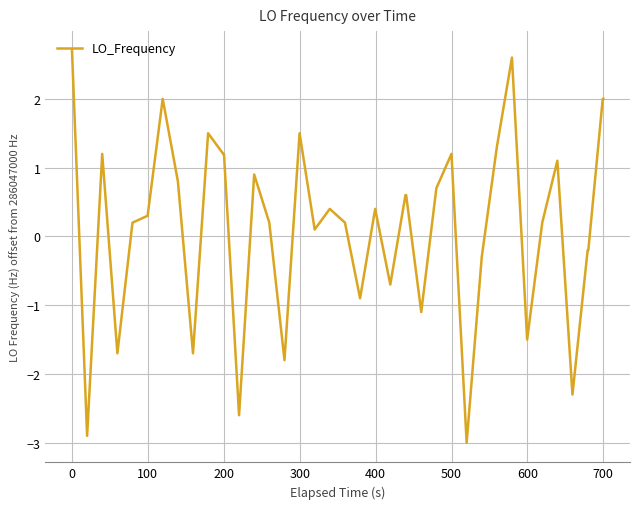

What is the smallest value displayed?

-3.0